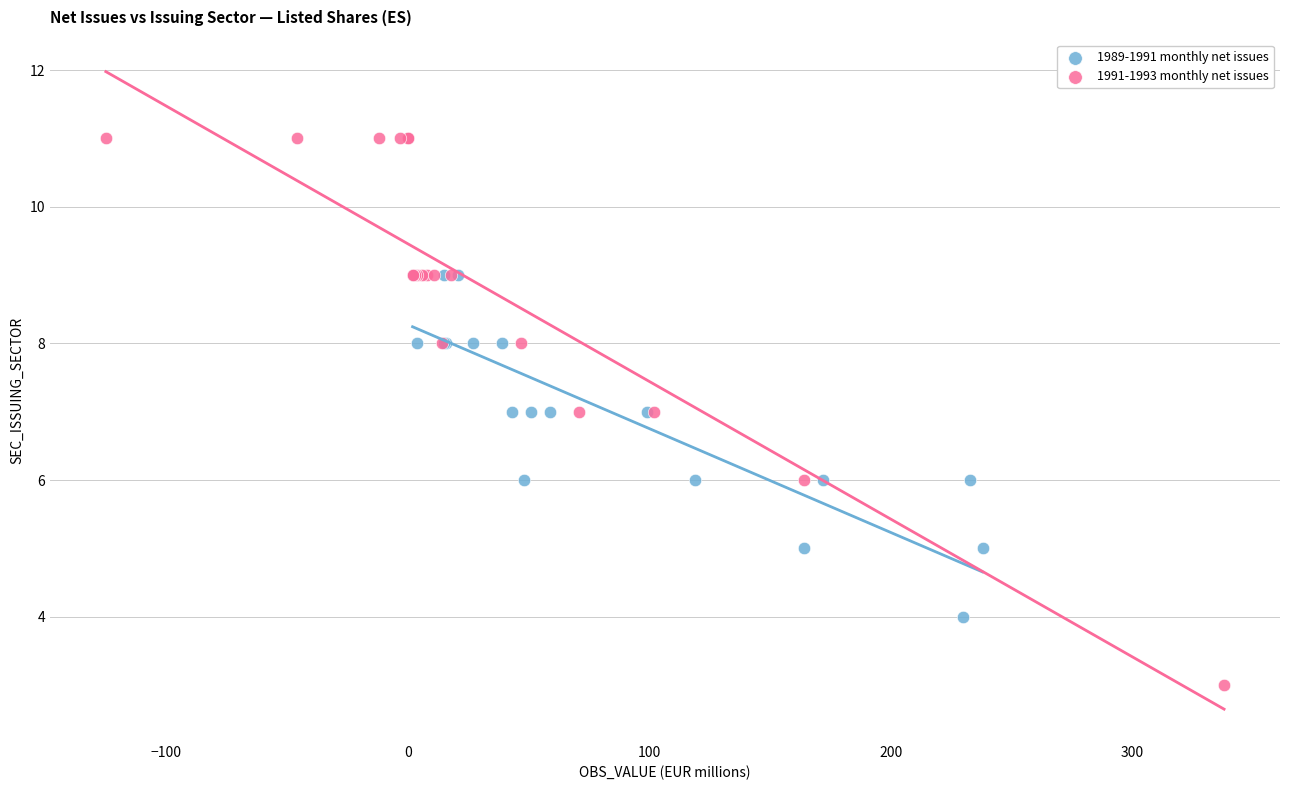

Which series contains the lowest Y value?

1991-1993 monthly net issues